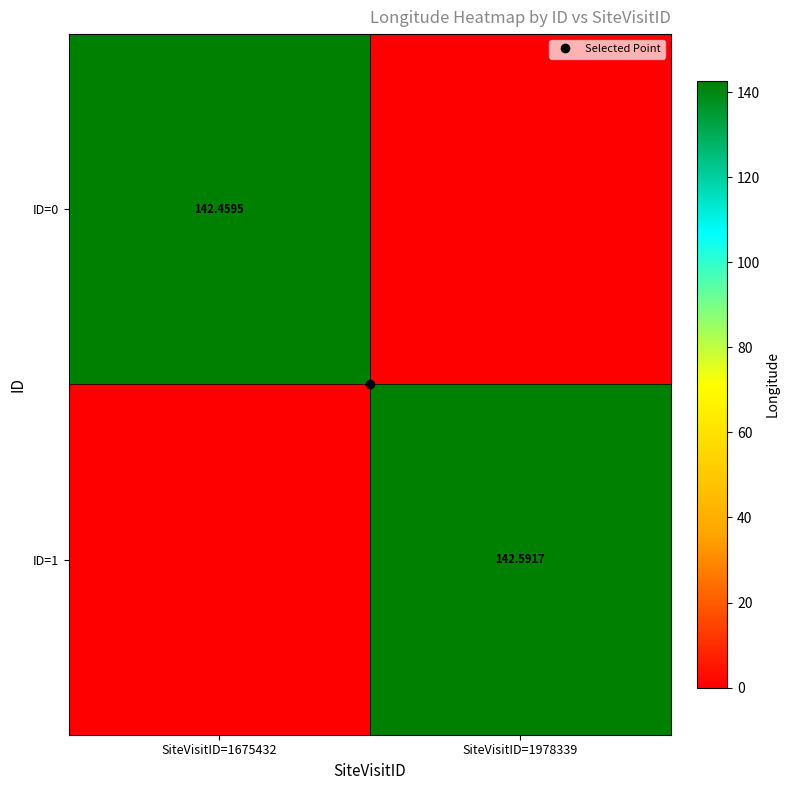

At which label is ID=0 closest to 71?

SiteVisitID=1978339